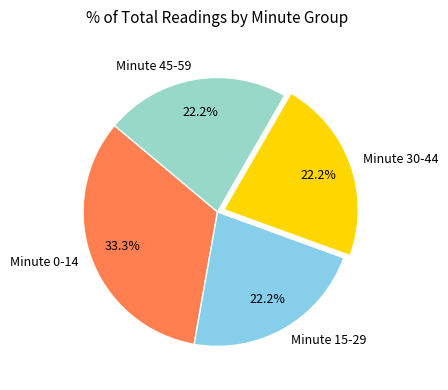

Approximately how many times larger is the value at Minute 45-59 compared to Minute 30-44?

1.0